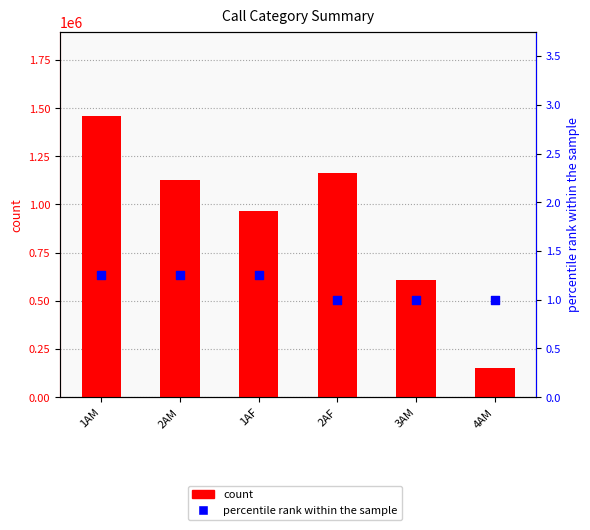

At how many categories does at least one series exceed 511809?

5